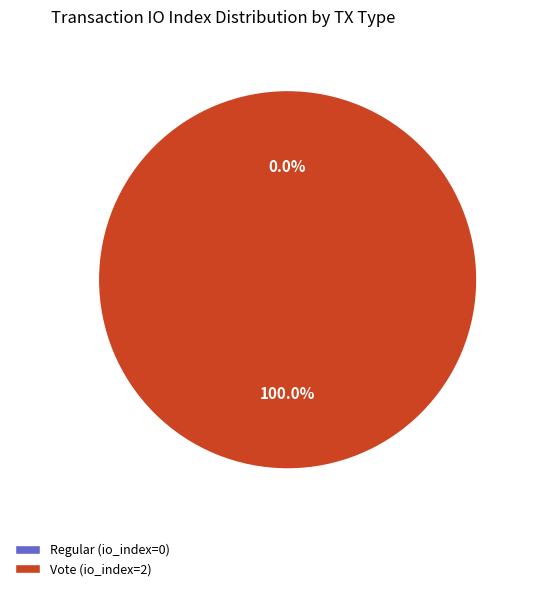

To the nearest percent, what is the combined percentage of Regular (io_index=0) and Vote (io_index=2)?

100%